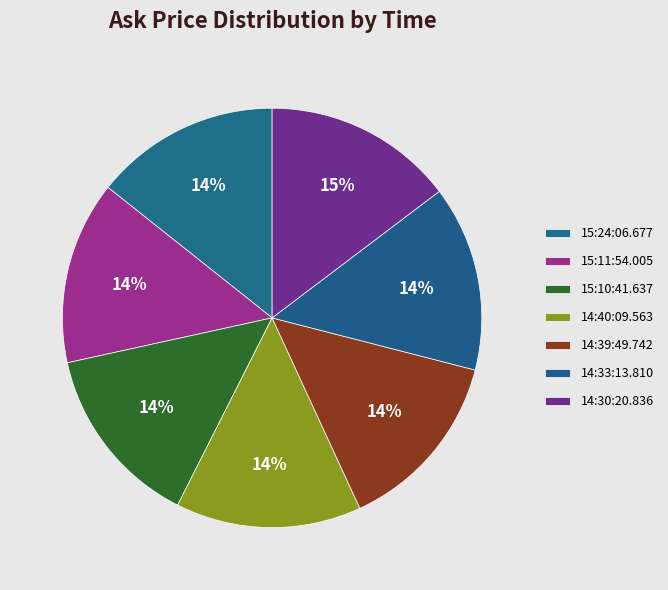

Count the number of slices in the pie.

7